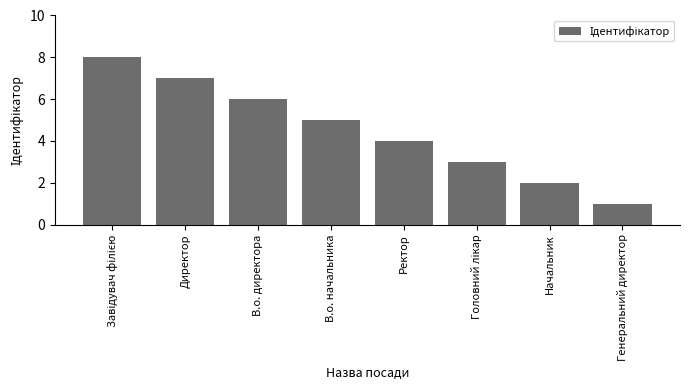

What is the sum of all values?

36